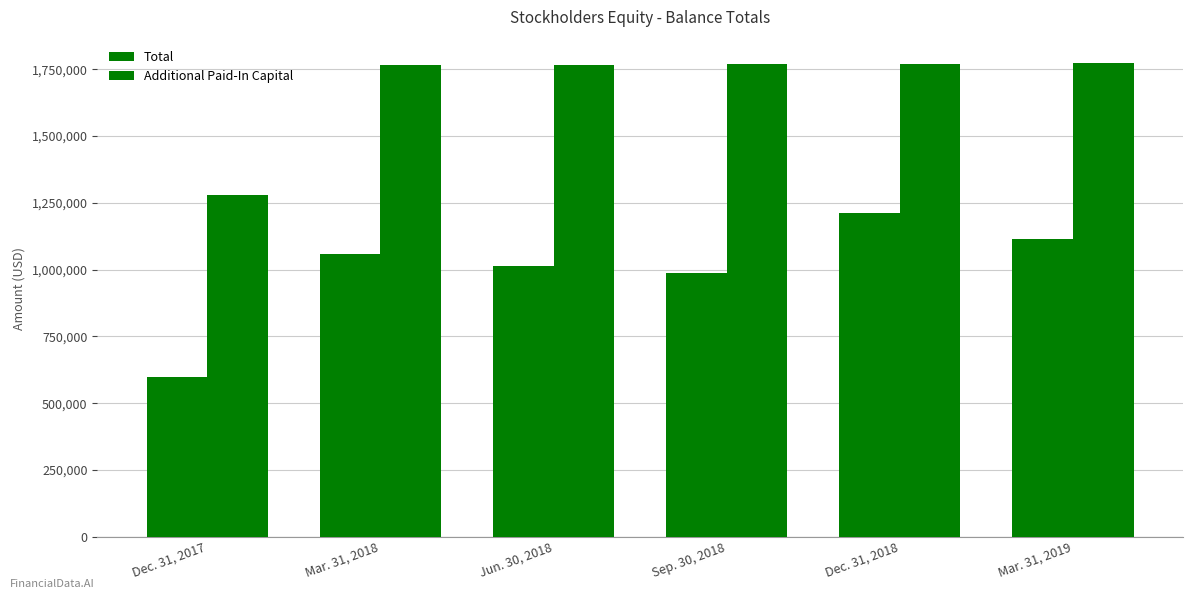

Which category has the highest value across all series?

Mar. 31, 2019